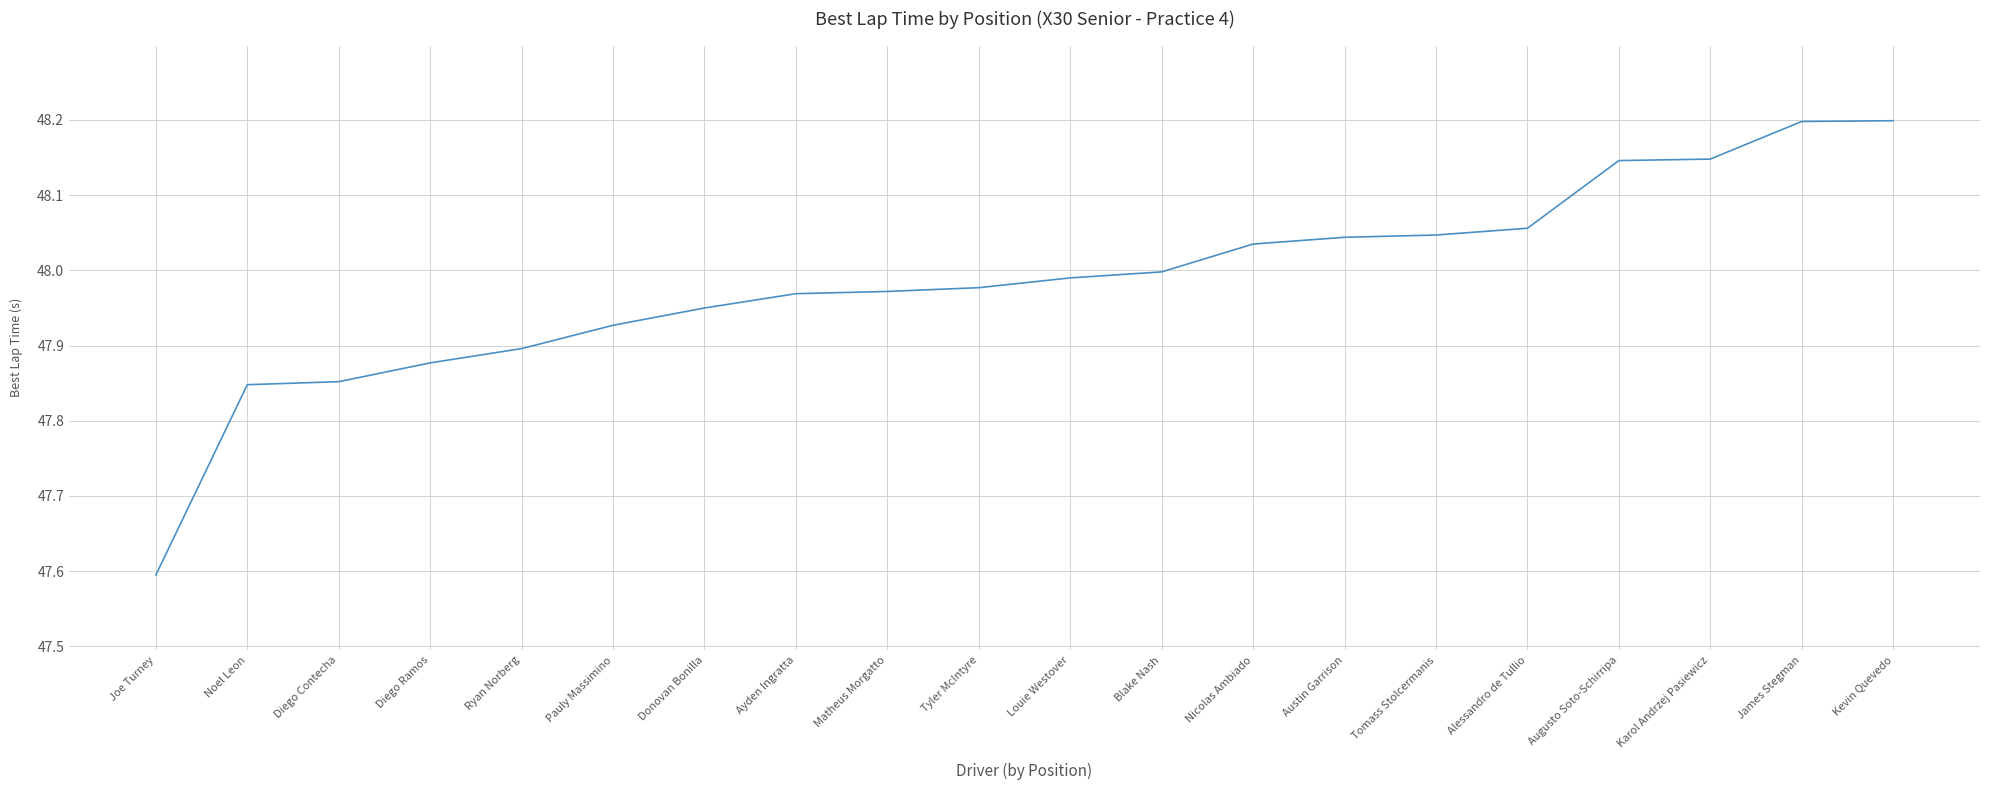

At which label is the value closest to 47?

Joe Turney